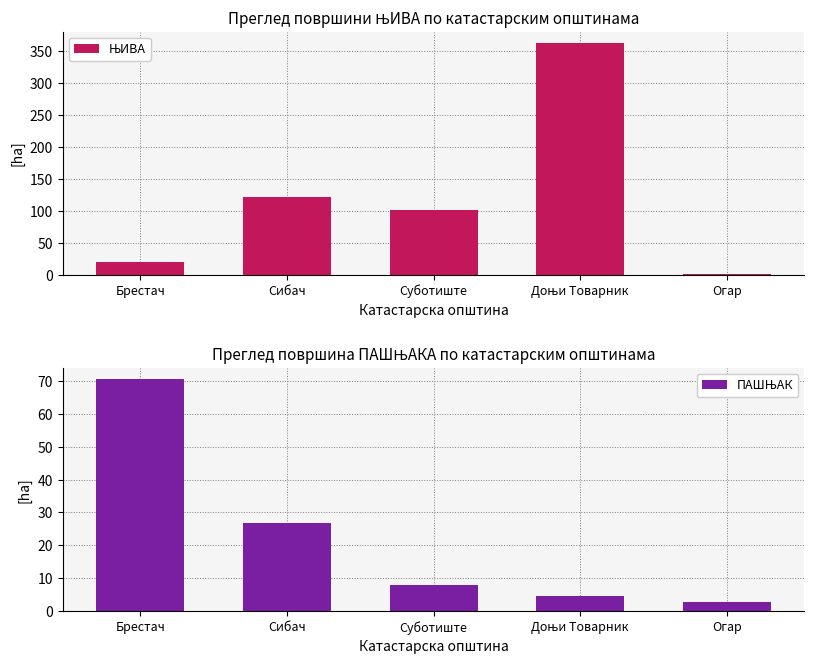

How many data points in ПАШЊАК are less than 7?

2